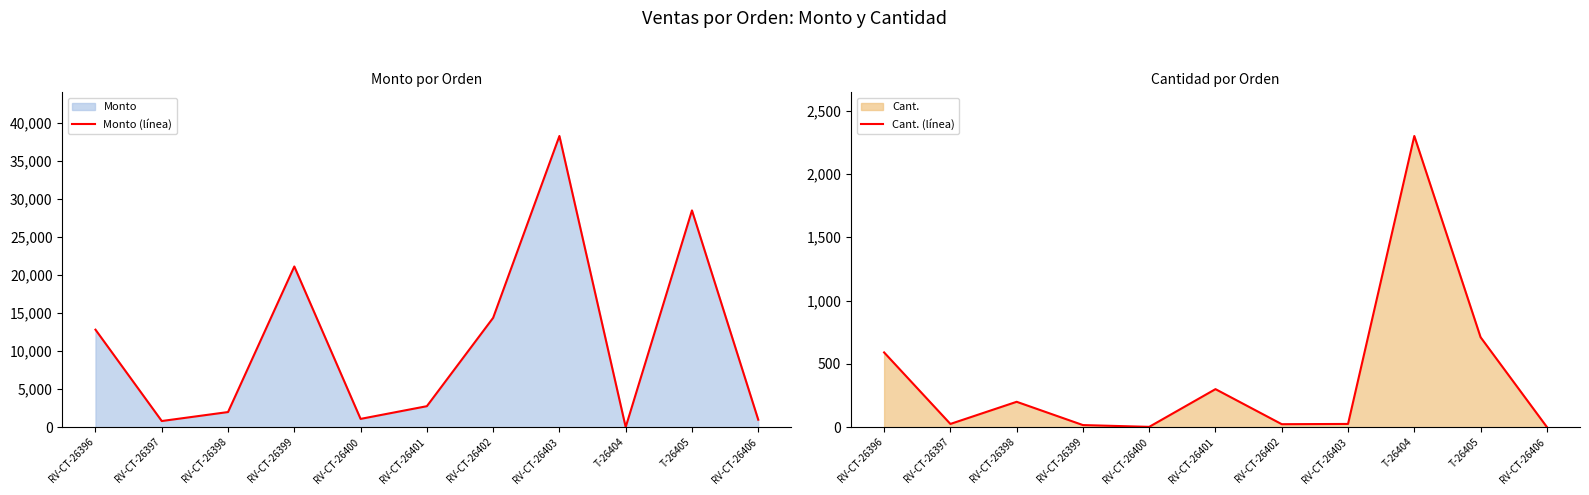

How many values in the Monto (línea) series exceed 2750?

5